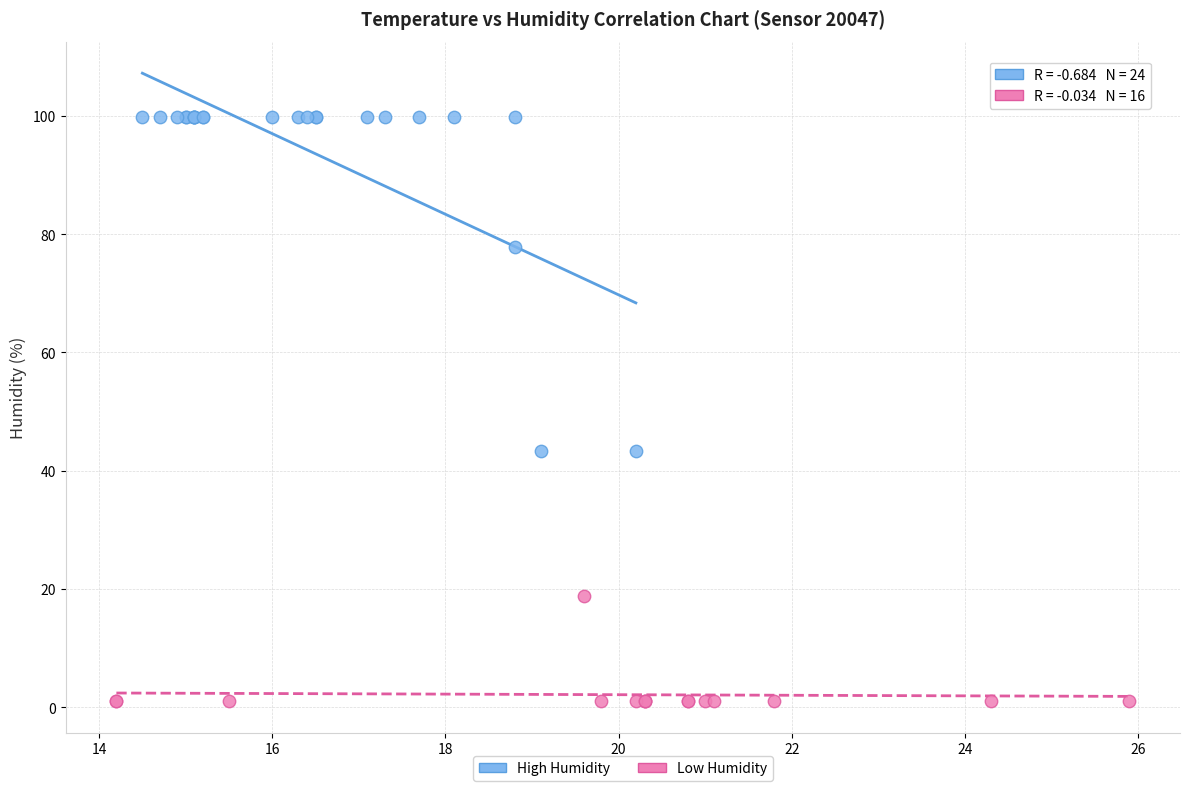

Which series reaches the maximum Y coordinate?

High Humidity